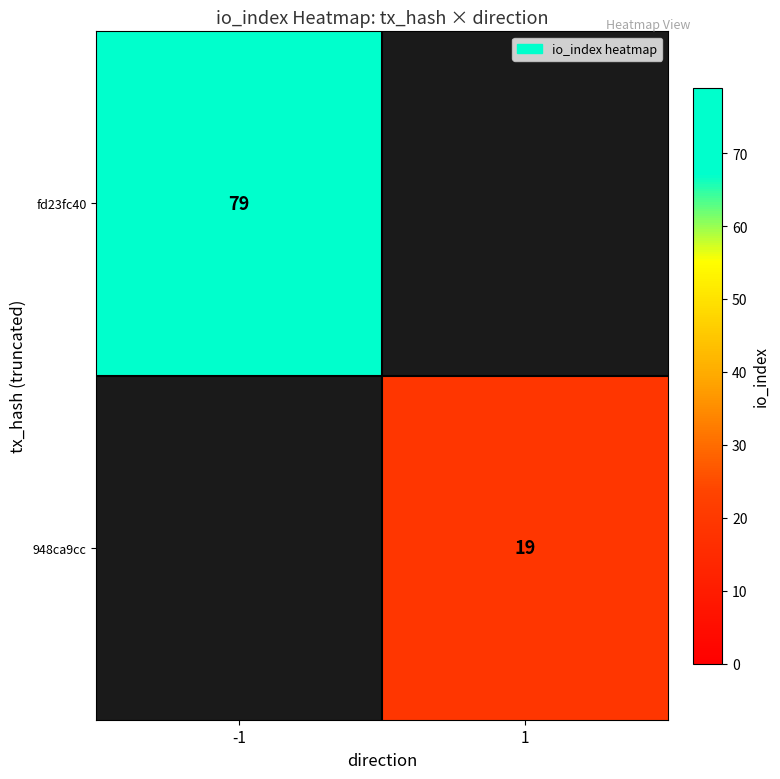

At how many categories does at least one series exceed 43?

1